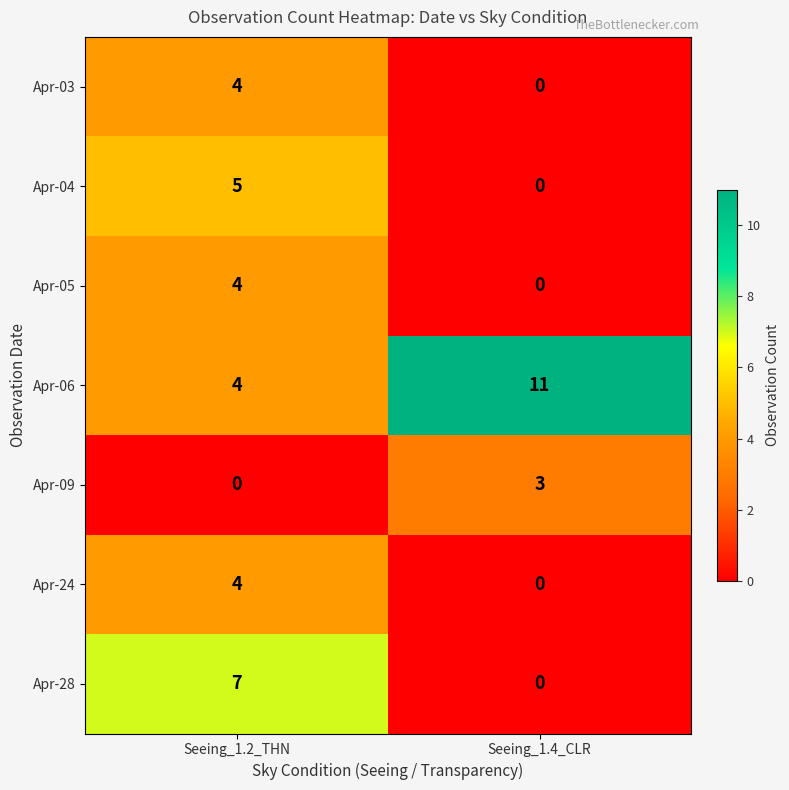

What value does the Apr-06 series have at Seeing_1.2_THN?

4